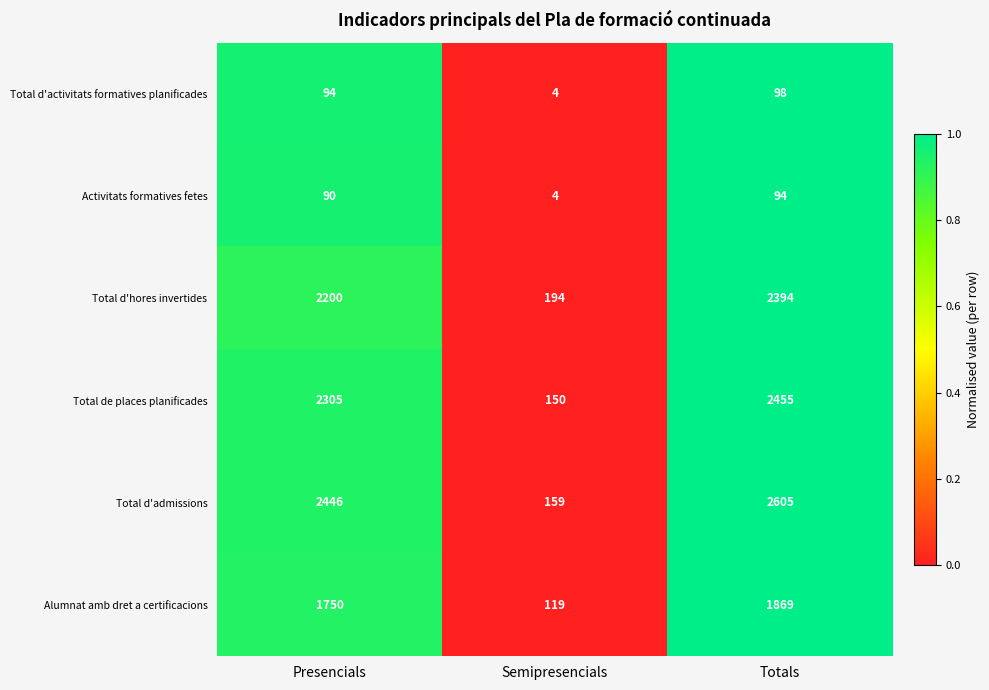

Reading left to right, list all the values displayed in this chart.

Total d'activitats formatives planificades: 94	4	98
Activitats formatives fetes: 90	4	94
Total d'hores invertides: 2200	194	2394
Total de places planificades: 2305	150	2455
Total d'admissions: 2446	159	2605
Alumnat amb dret a certificacions: 1750	119	1869